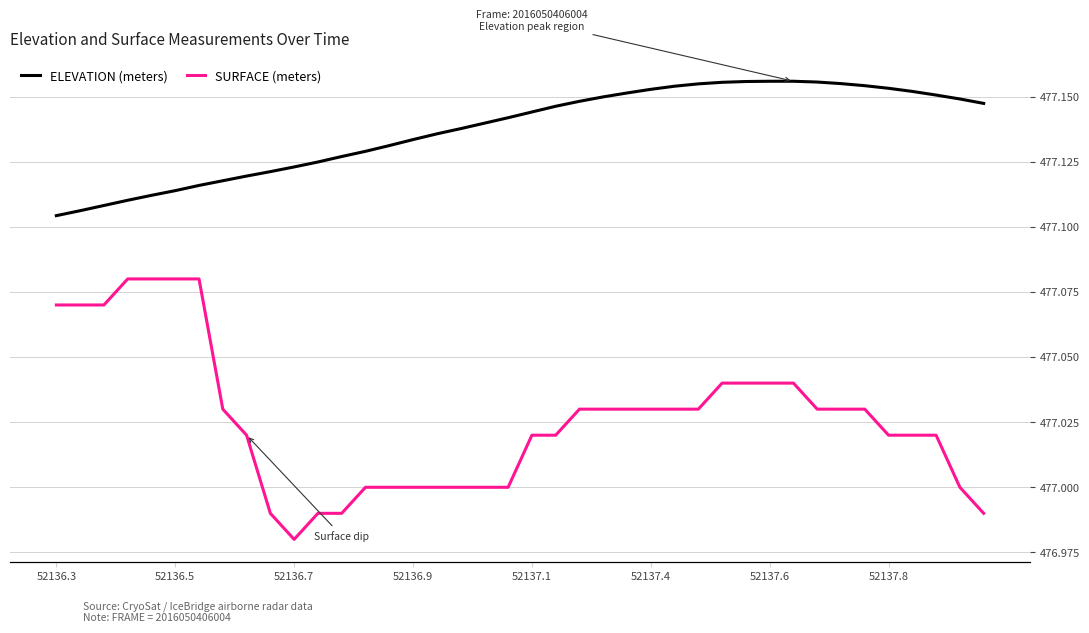

True or false: SURFACE (meters) and ELEVATION (meters) intersect in this chart.

False